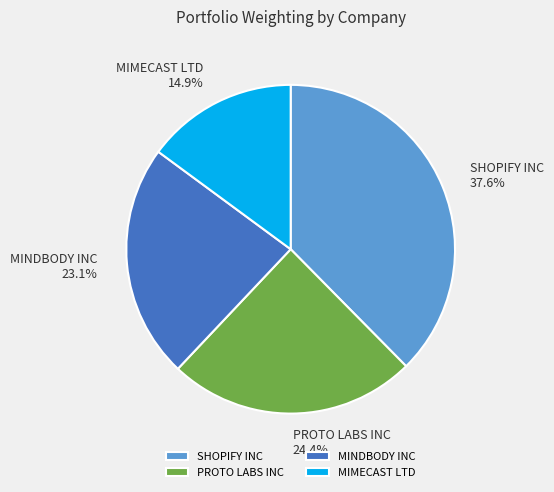

How many segments does this pie chart have?

4